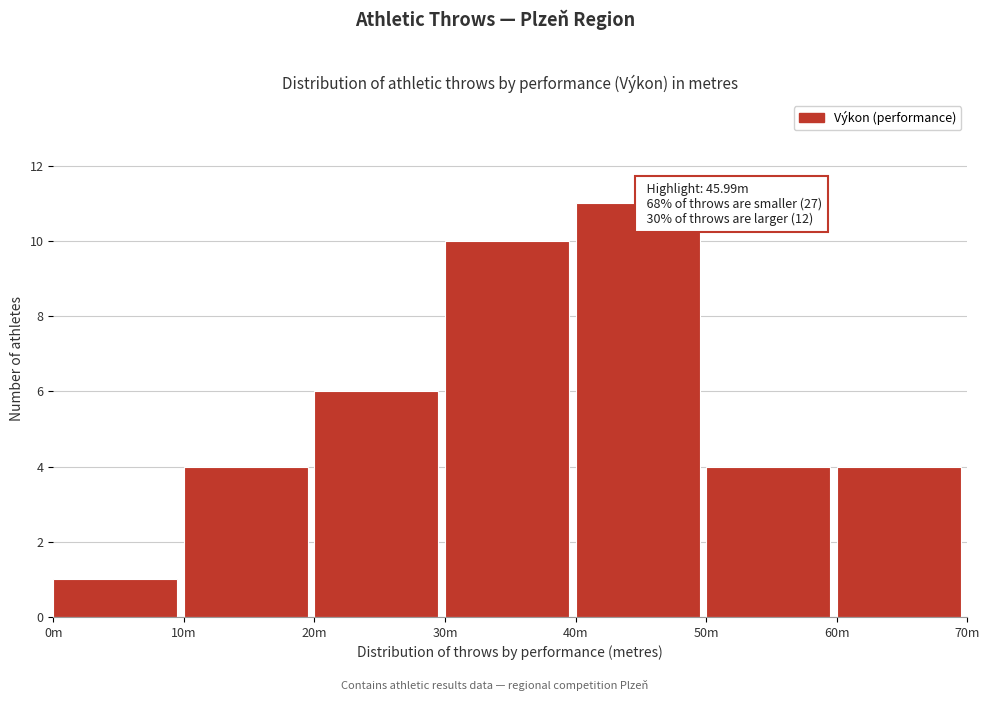

Reading left to right, transcribe all the data shown in this chart.

1	4	6	10	11	4	4